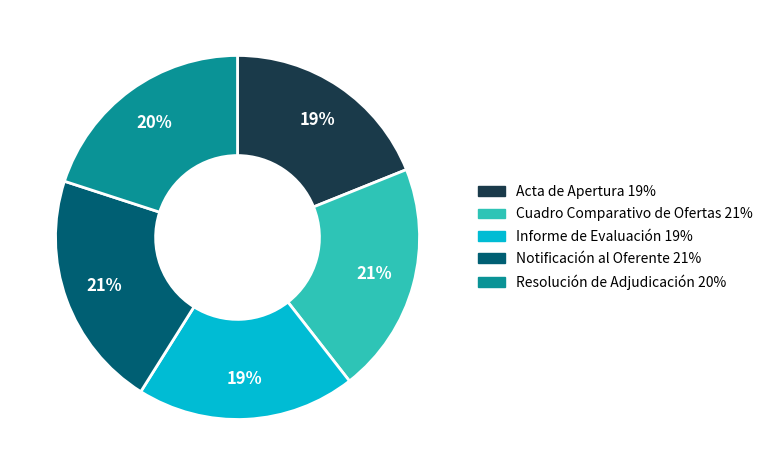

Between Cuadro Comparativo de Ofertas and Resolución de Adjudicación, which is larger?

Cuadro Comparativo de Ofertas